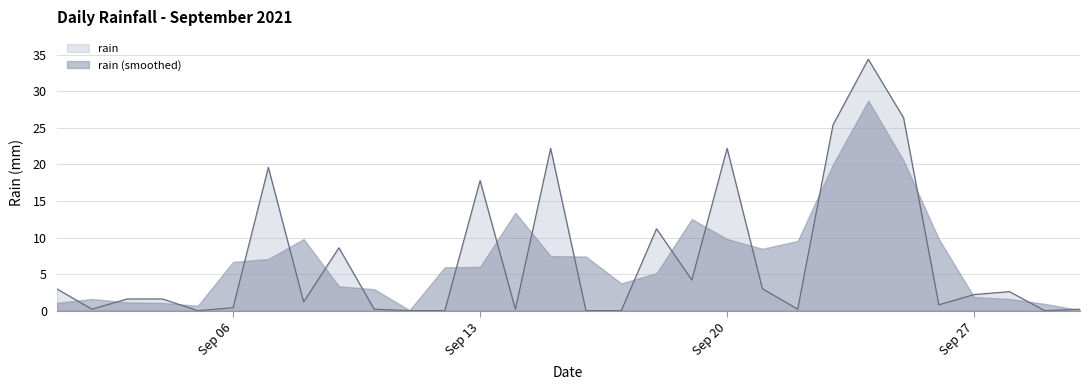

At which label is rain closest to 17?

Sep 13